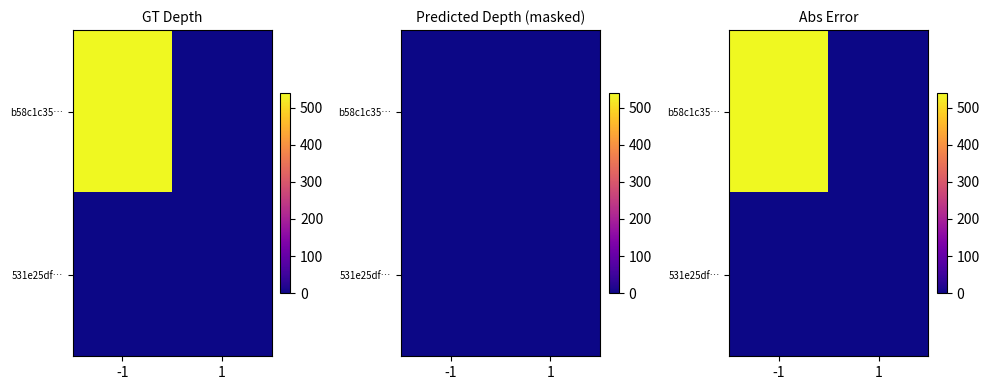

Which series changed the most between -1 and 1?

b58c1c35…